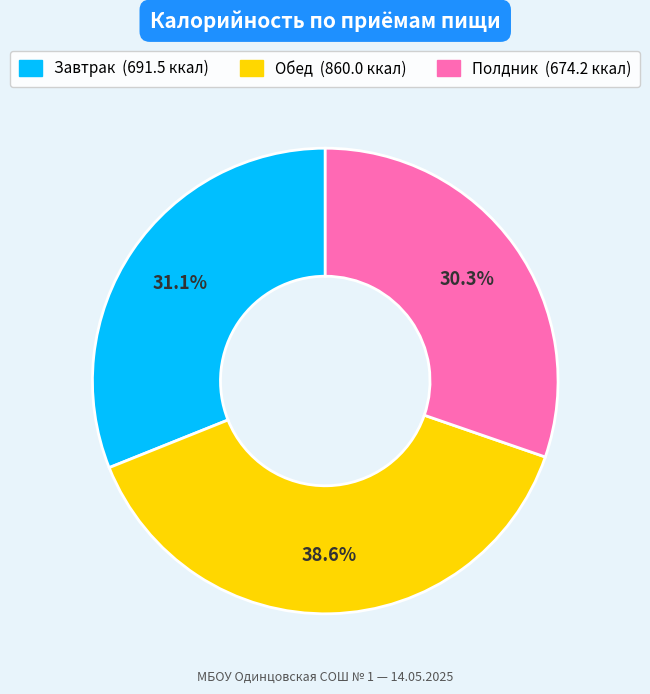

Count the number of slices in the pie.

3